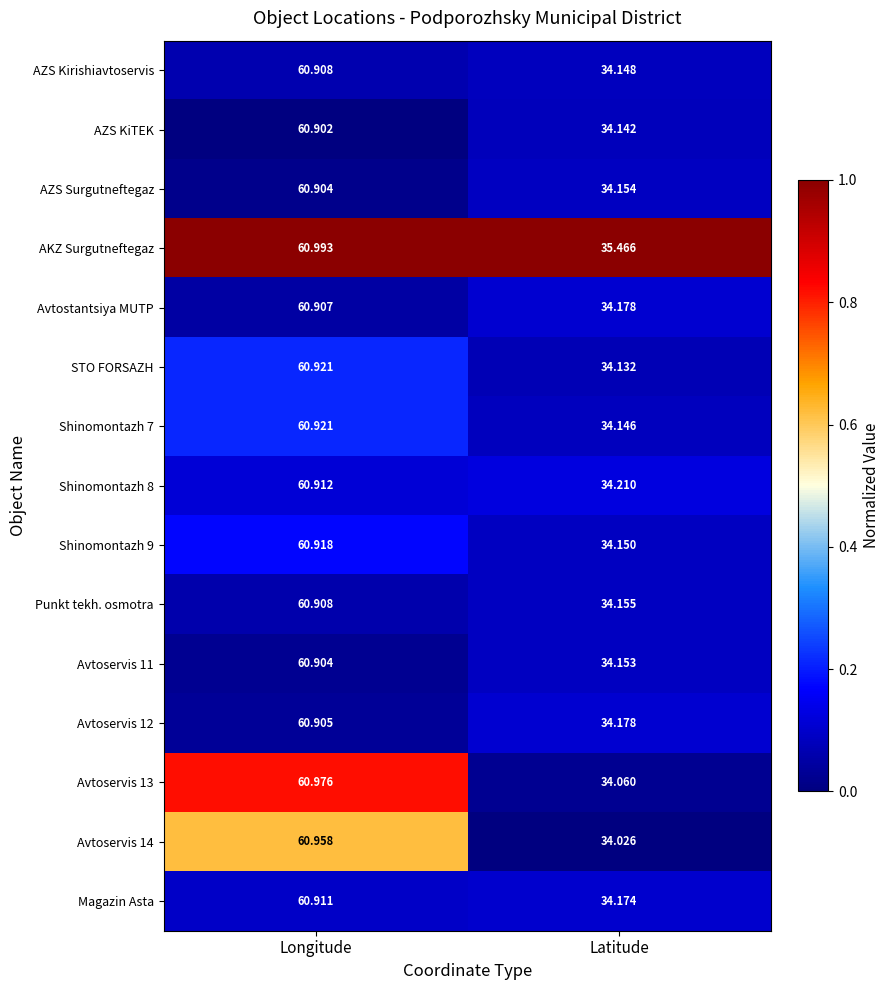

Rank the categories by Shinomontazh 7 value from highest to lowest.

Longitude, Latitude